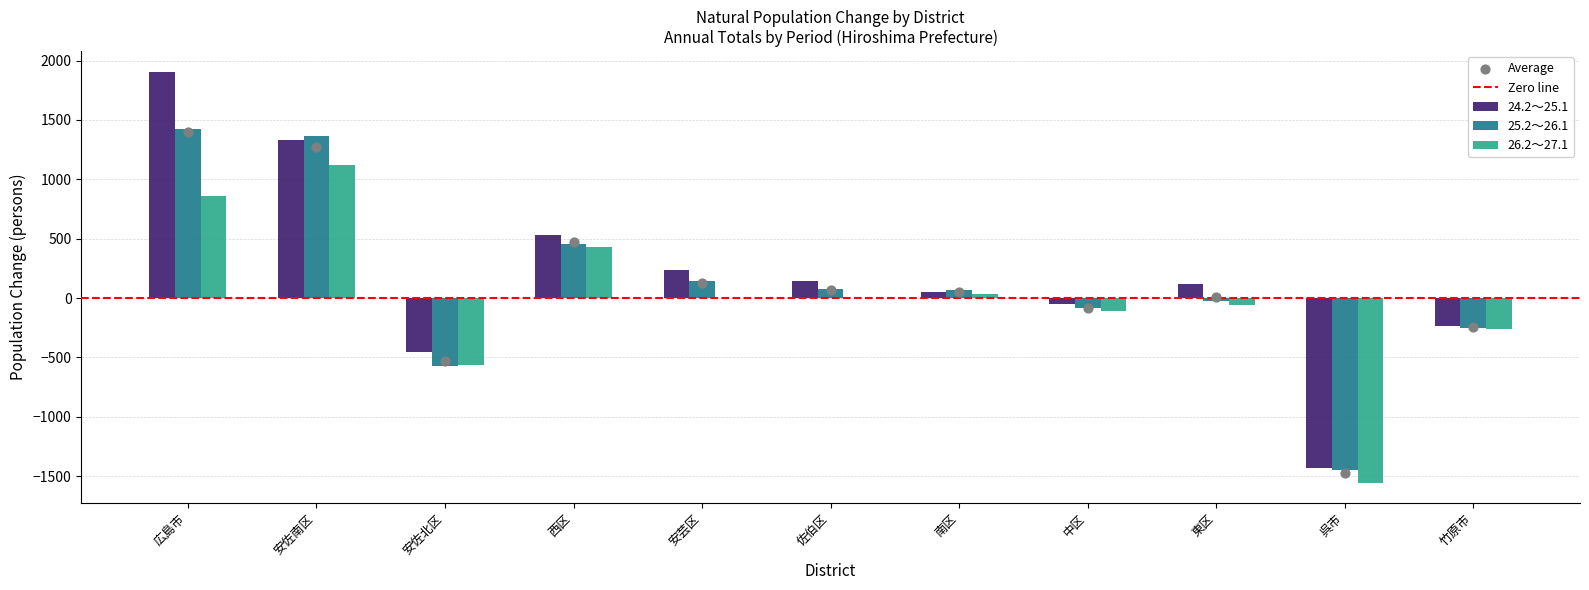

Which series reaches the maximum Y coordinate?

24.2~25.1